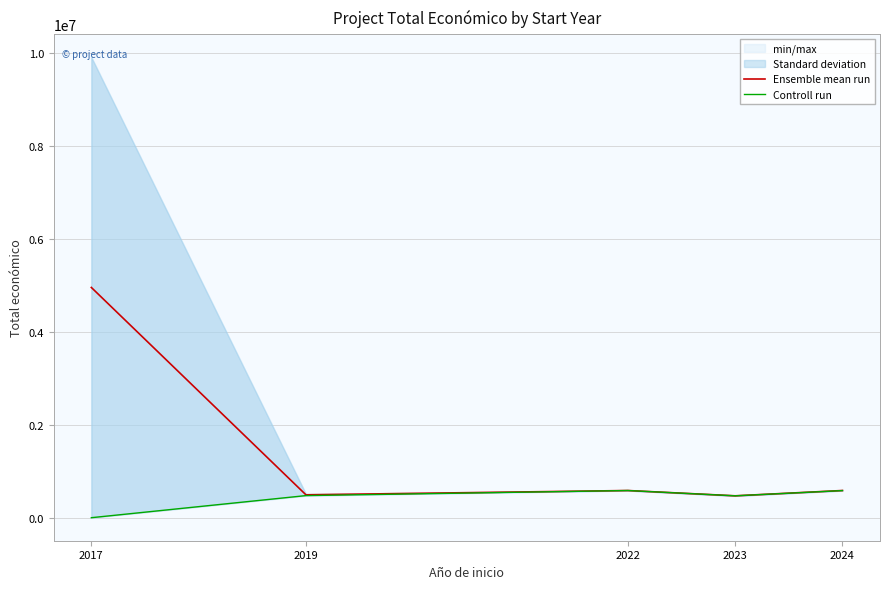

Rank the series by their average value, from lowest to highest.

Controll run, Ensemble mean run